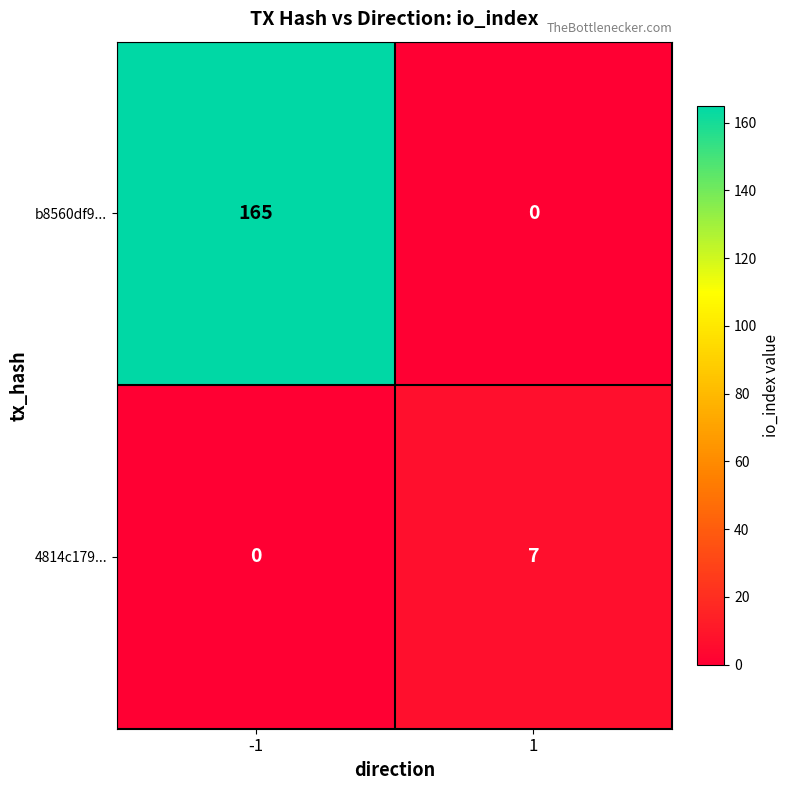

Which series has the largest range (max minus min)?

b8560df9...